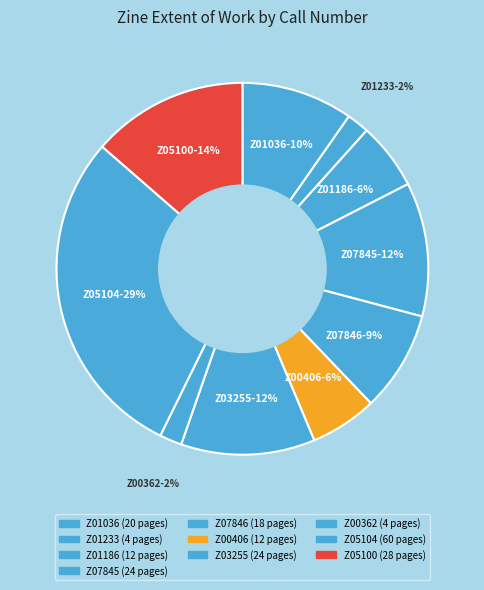

Is it true that Z07846 is 9% of the pie?

True